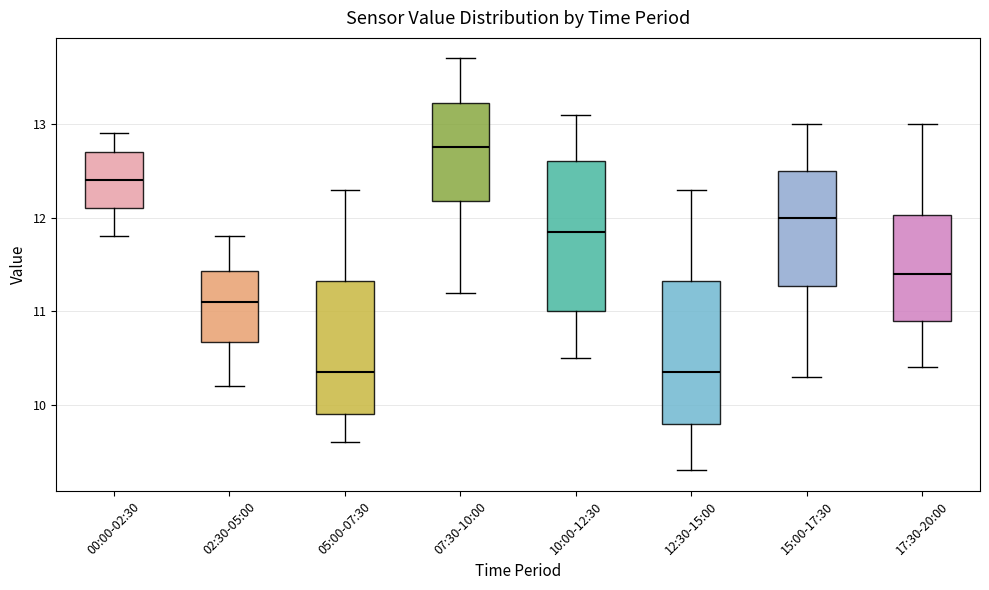

Which box's median line is the highest?

07:30-10:00